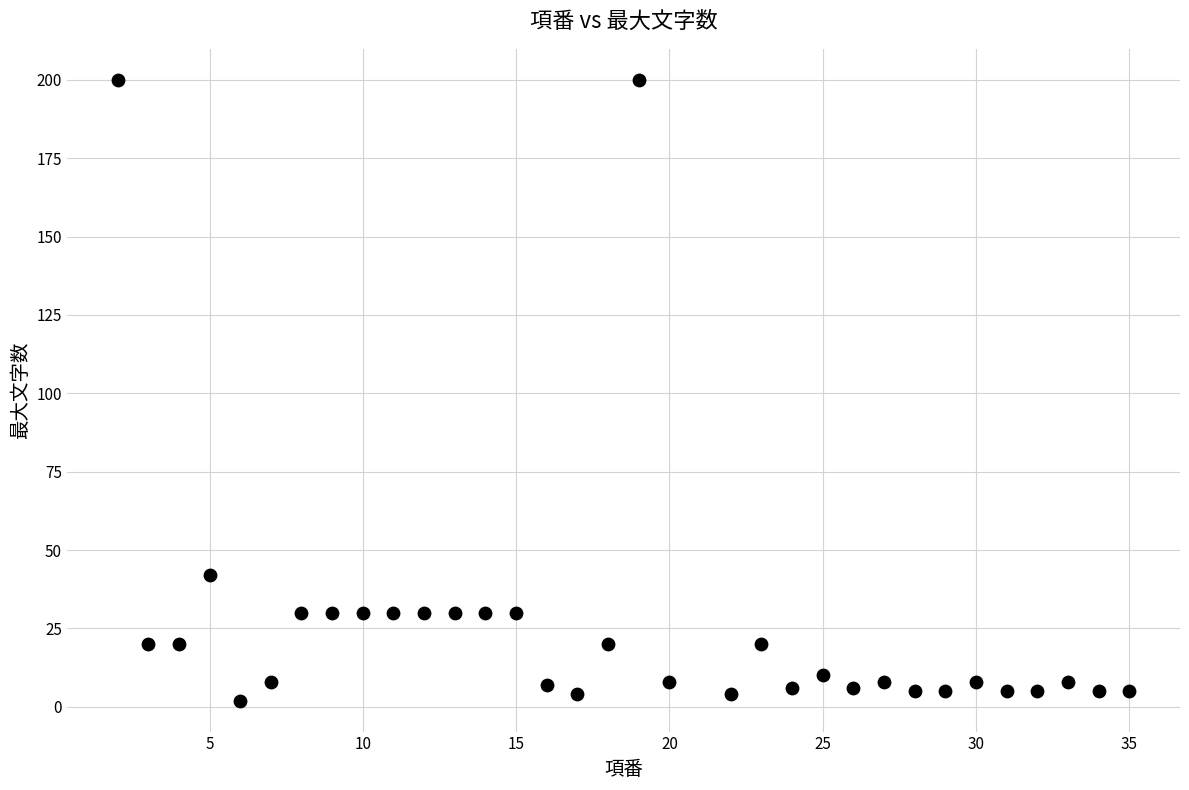

What is the range of X values (max minus min)?

33